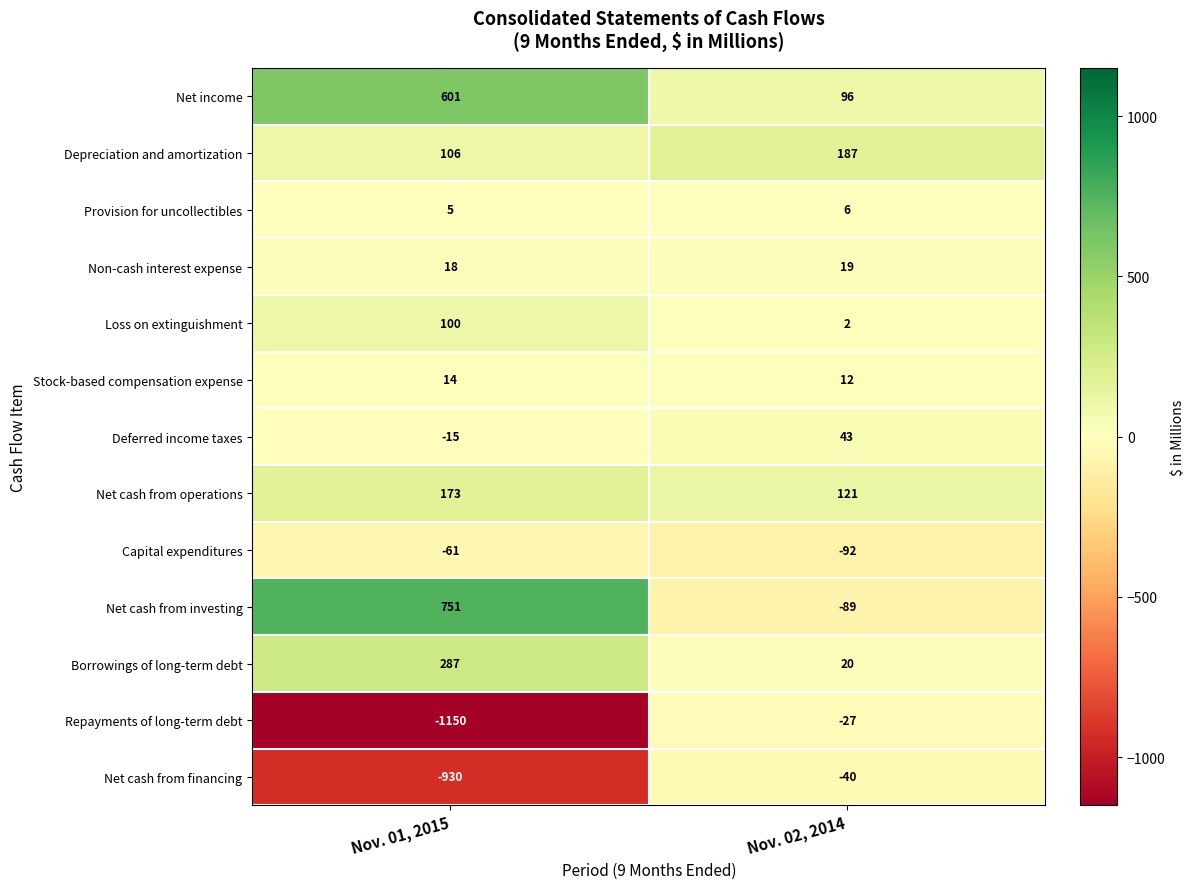

What is the spread (max minus min) of values at Nov. 01, 2015?

1901